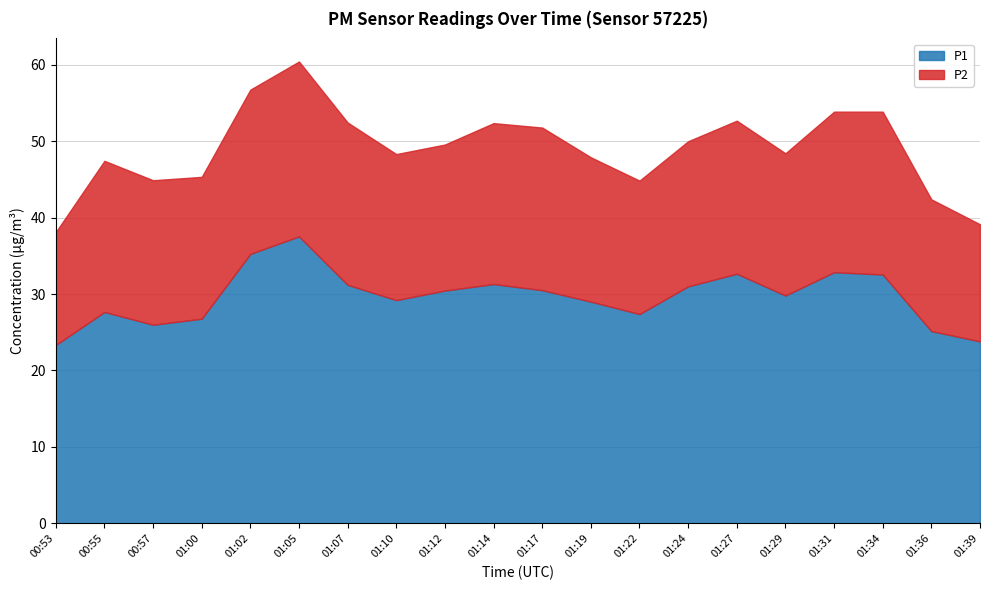

True or false: P1 and P2 cross at least once.

False